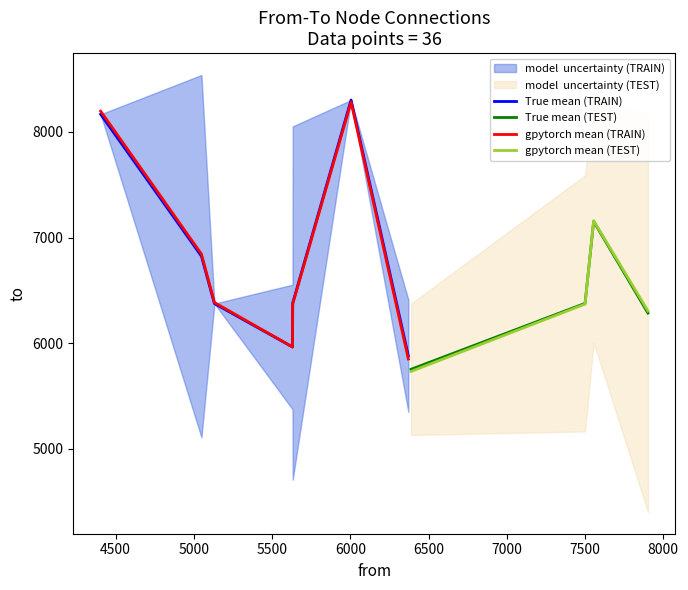

What is the total value across all series at 18?

12007